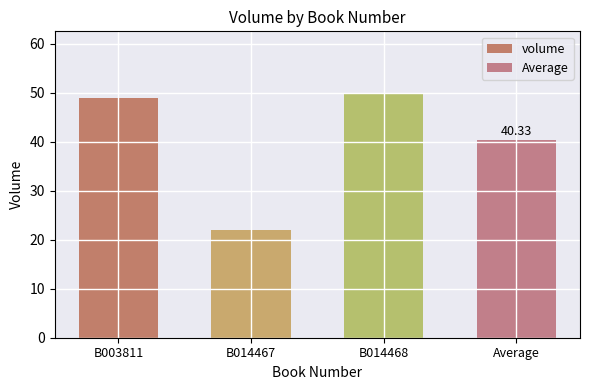

What is the average value?

40